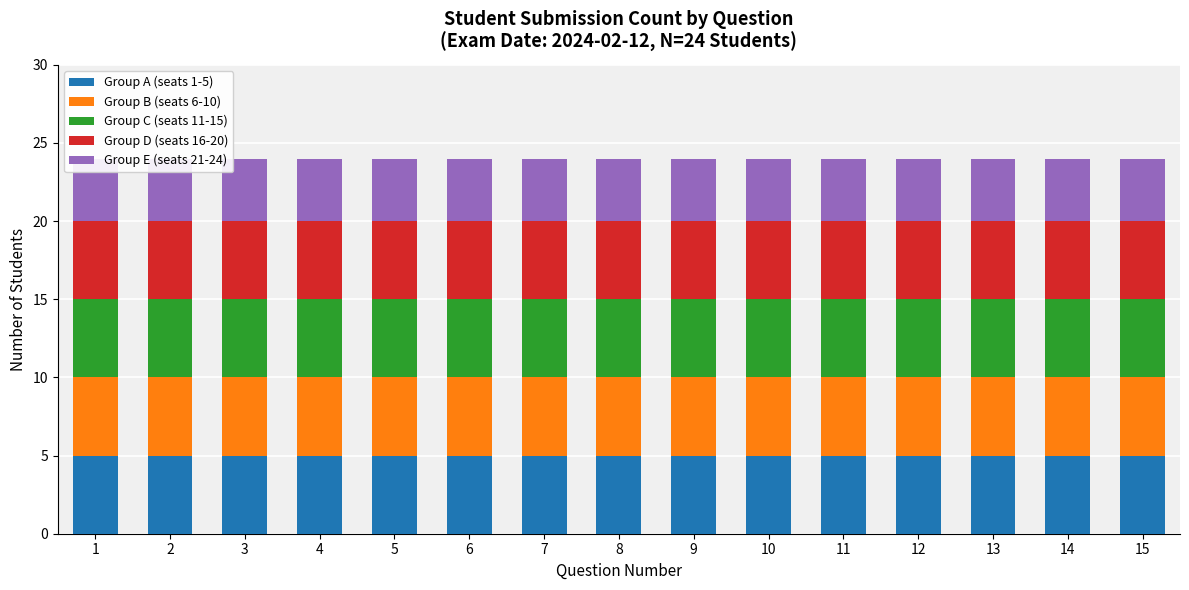

Reading left to right, what are all the values shown in this chart?

Group A (seats 1-5): 1=5	2=5	3=5	4=5	5=5	6=5	7=5	8=5	9=5	10=5	11=5	12=5	13=5	14=5	15=5
Group B (seats 6-10): 1=5	2=5	3=5	4=5	5=5	6=5	7=5	8=5	9=5	10=5	11=5	12=5	13=5	14=5	15=5
Group C (seats 11-15): 1=5	2=5	3=5	4=5	5=5	6=5	7=5	8=5	9=5	10=5	11=5	12=5	13=5	14=5	15=5
Group D (seats 16-20): 1=5	2=5	3=5	4=5	5=5	6=5	7=5	8=5	9=5	10=5	11=5	12=5	13=5	14=5	15=5
Group E (seats 21-24): 1=4	2=4	3=4	4=4	5=4	6=4	7=4	8=4	9=4	10=4	11=4	12=4	13=4	14=4	15=4